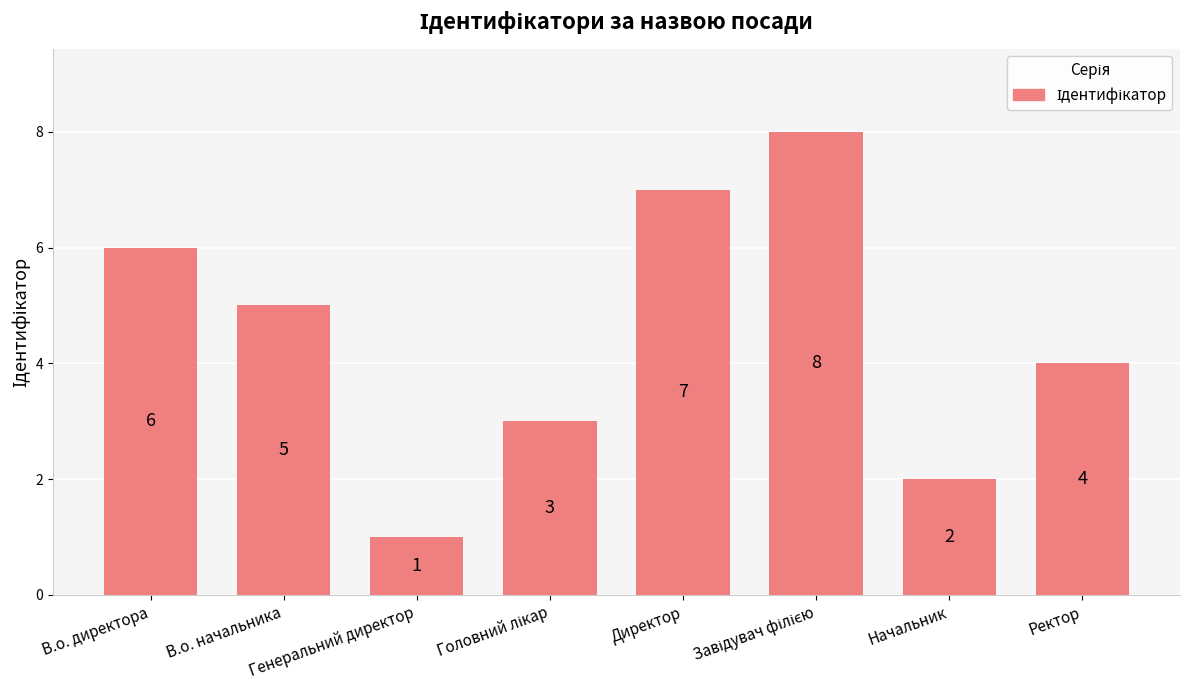

What is the value of the 3rd bar from the left?

1